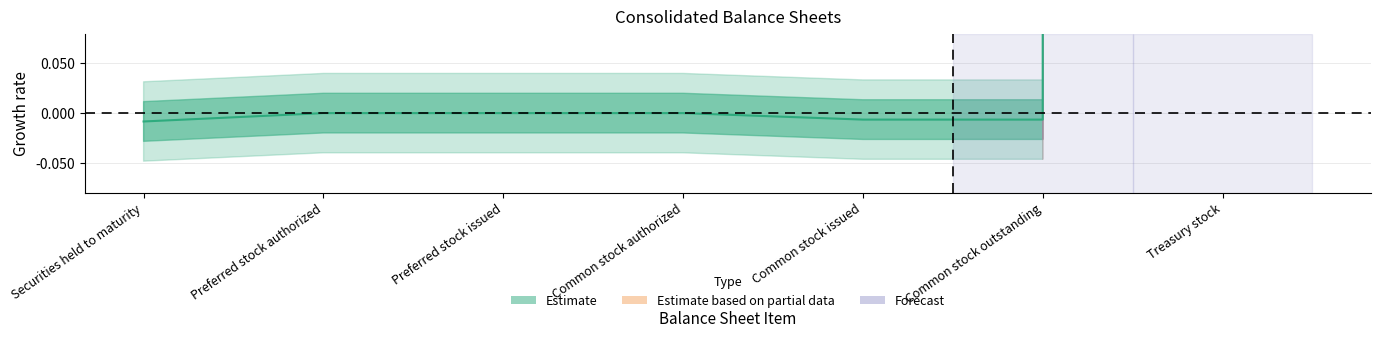

The chart shows a value of -0.0 at Common stock outstanding. True or false?

False